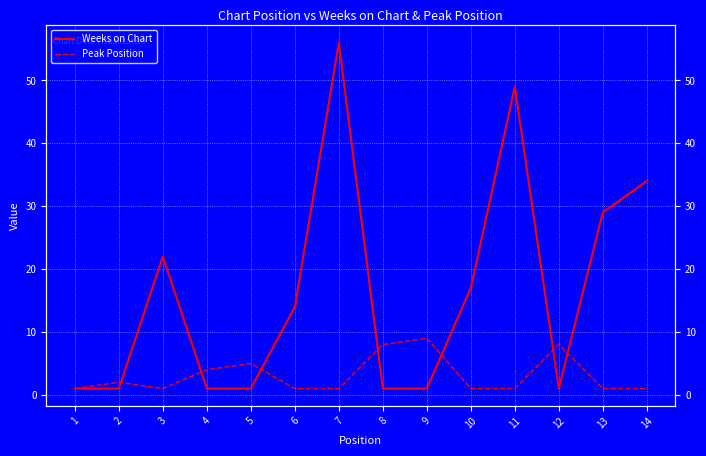

What is the value of the Weeks on Chart point at the 10th from the left?

17